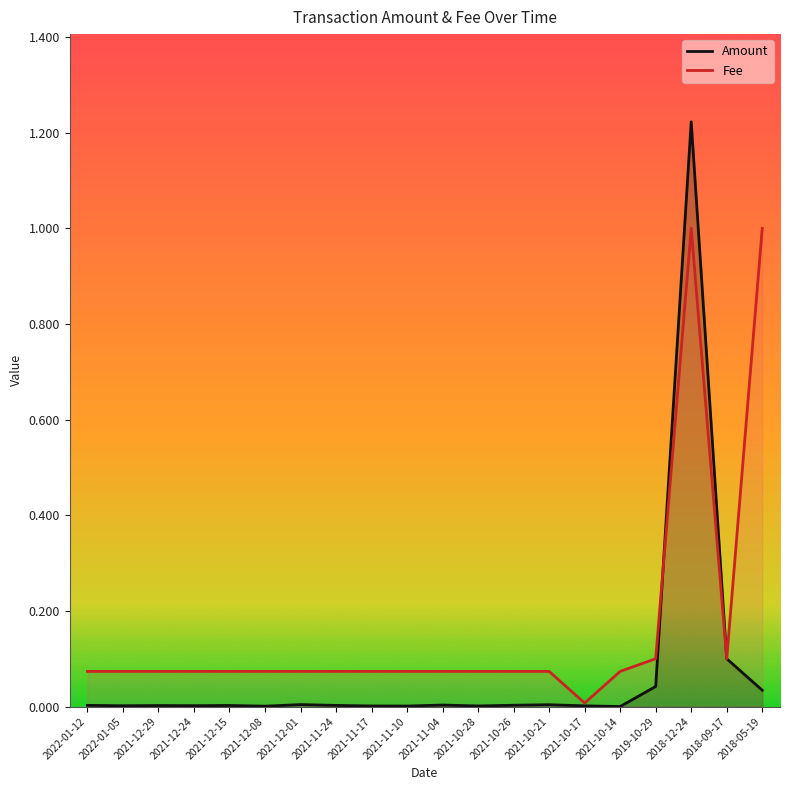

True or false: Fee and Amount intersect in this chart.

True